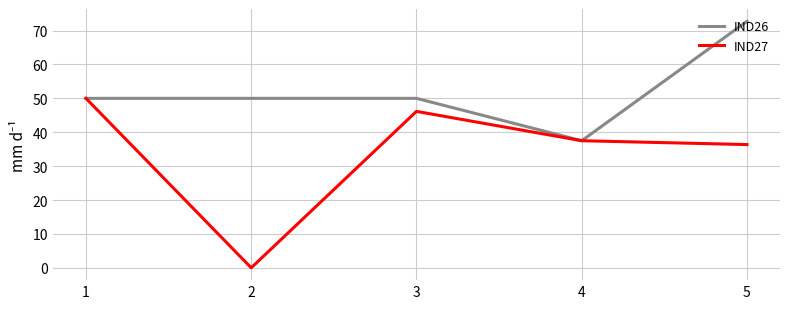

The IND26 series shows 50.0 at 2. True or false?

True